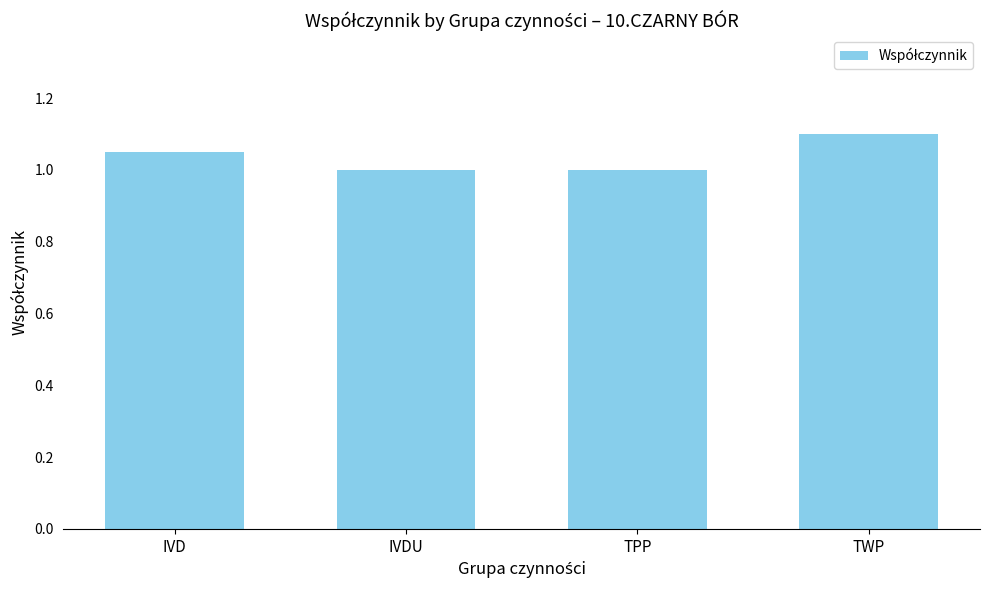

What position from the right is TPP?

2